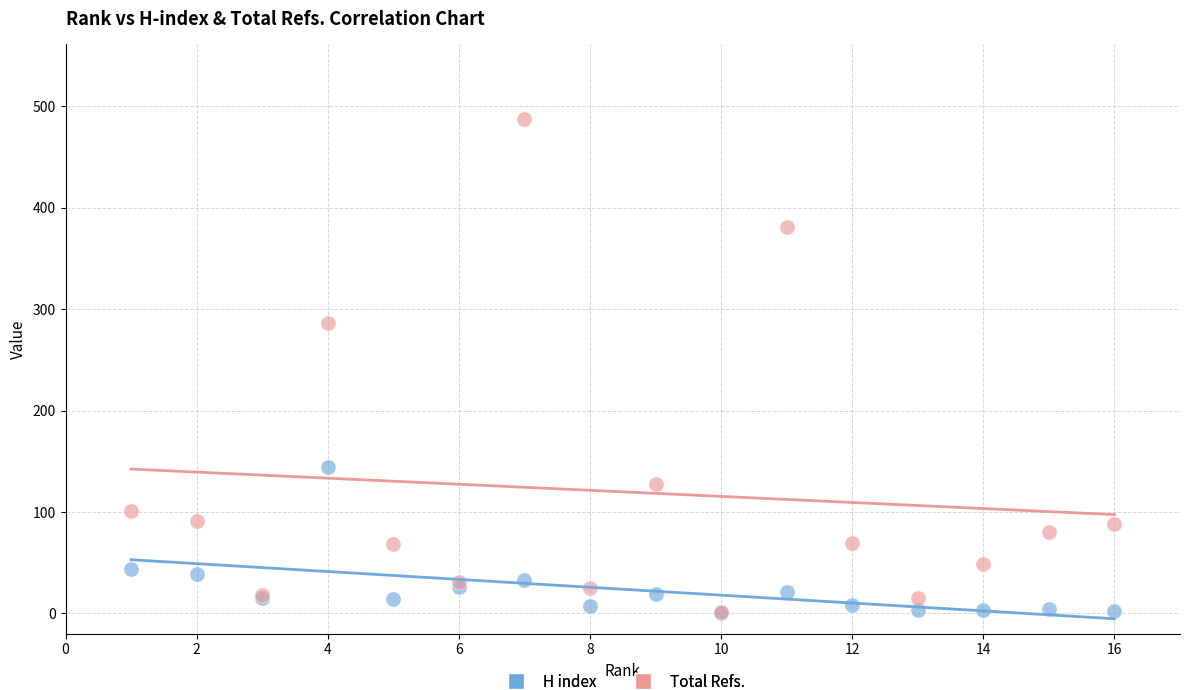

Across all series, what Y value is closest to 244?

286